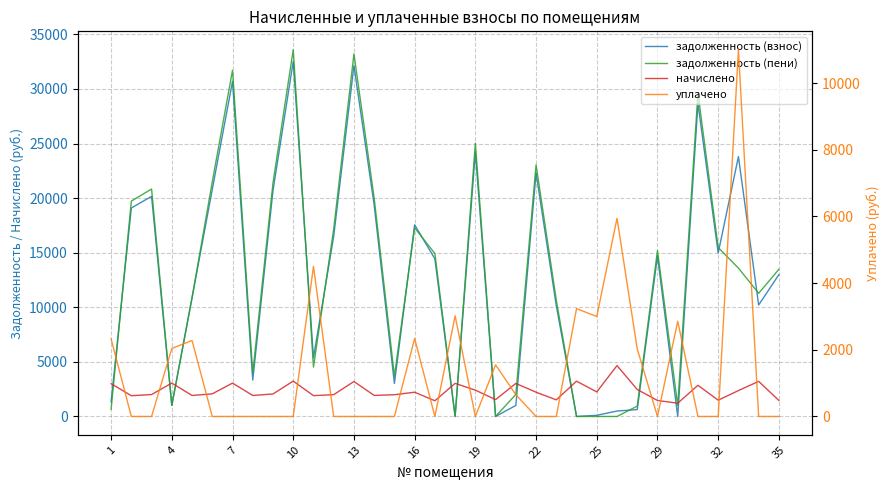

Which series ends up on top after the final intersection of уплачено and задолженность (взнос)?

задолженность (взнос)